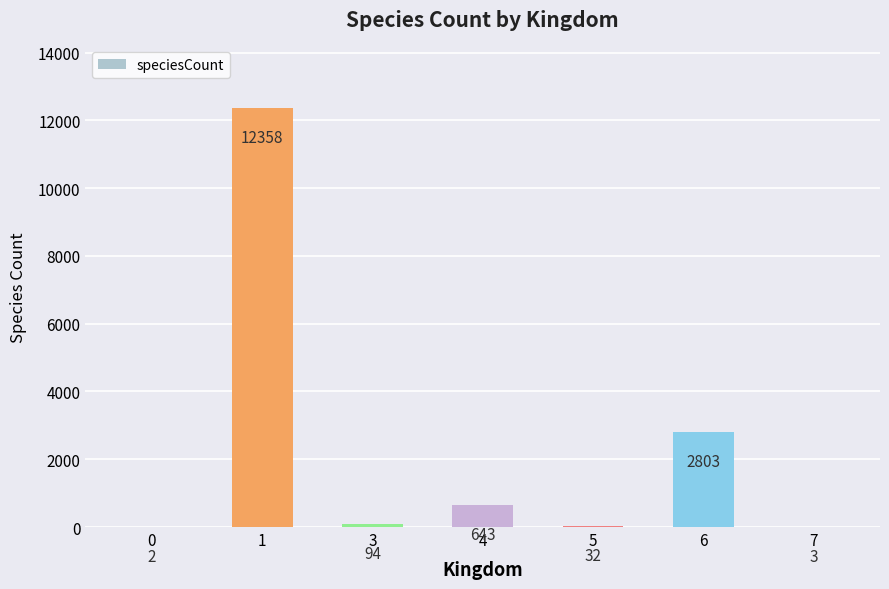

What is the change in value from 0 to 3?

+92